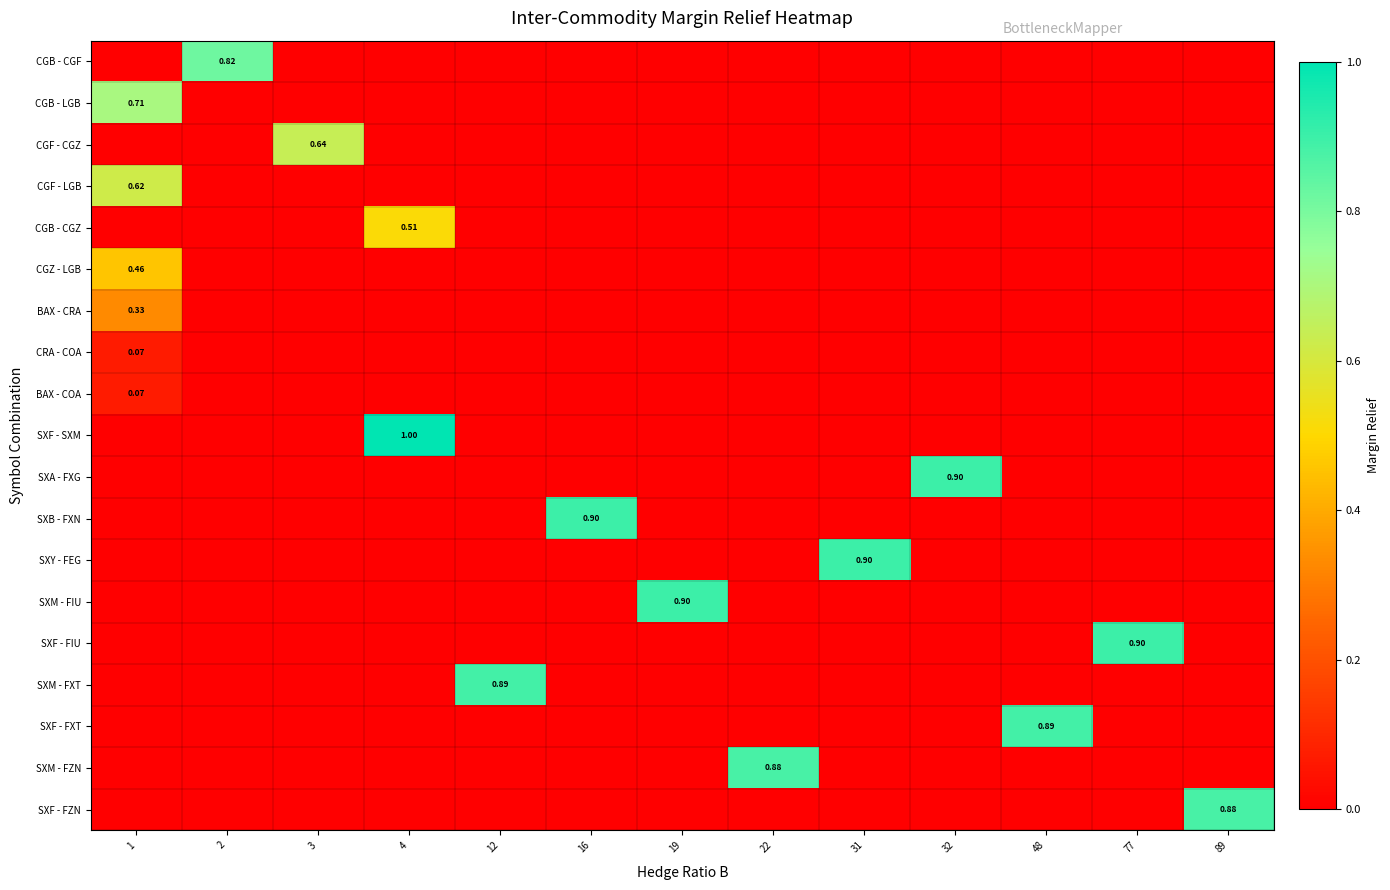

The SXA - FXG series shows 0.4 at 31. True or false?

False